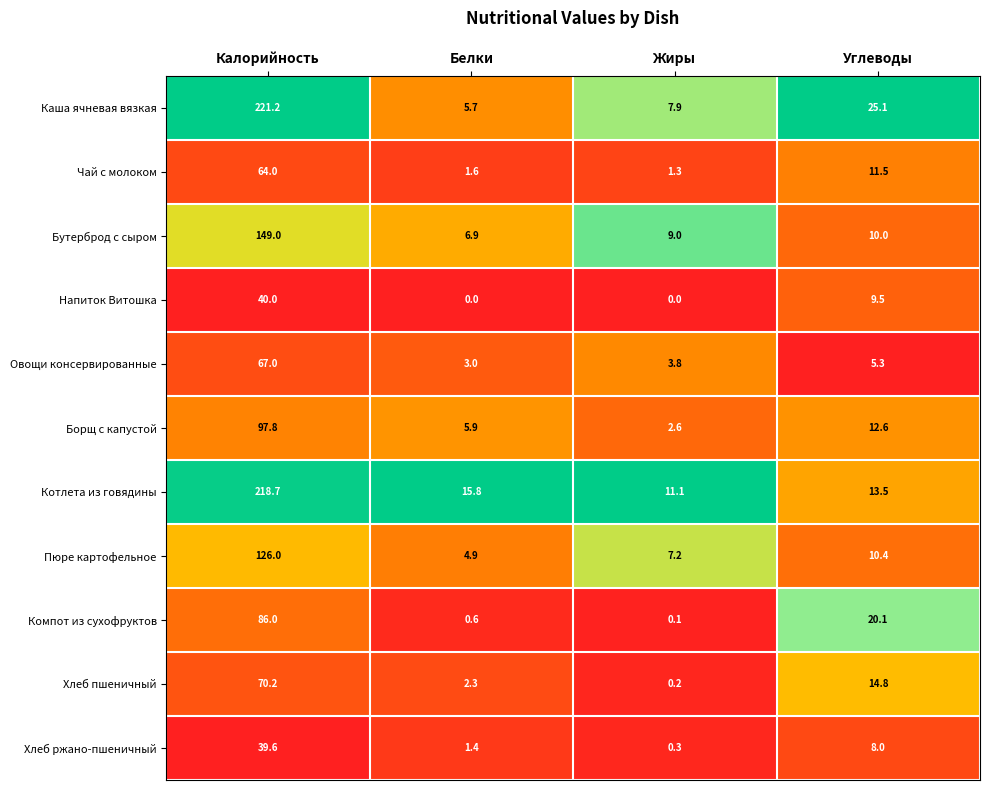

At how many categories does at least one series exceed 0?

4